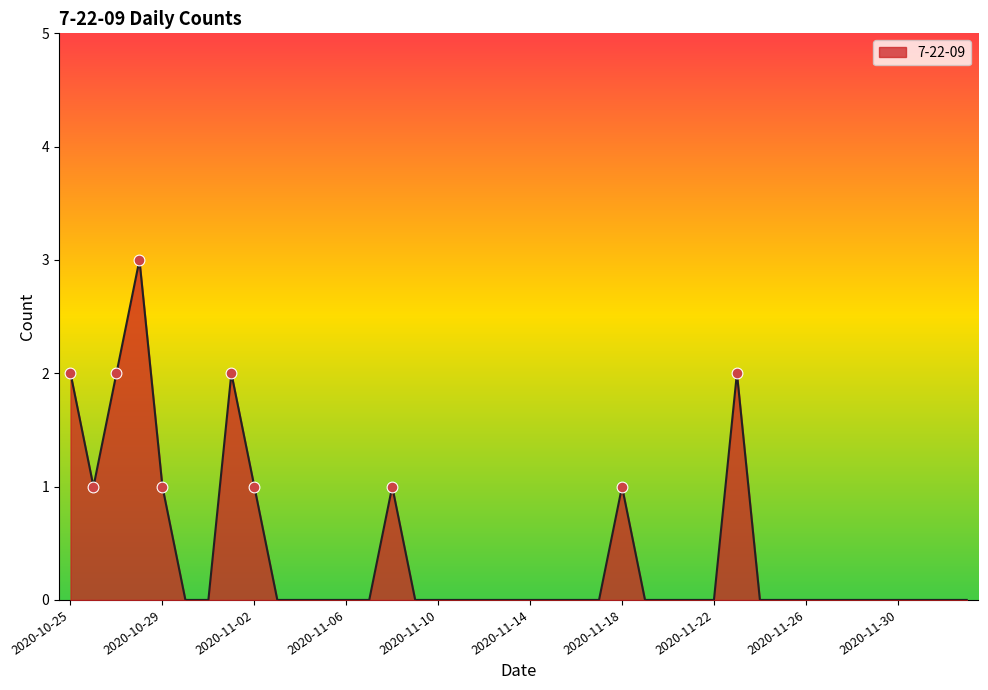

What is the difference between the maximum and minimum values?

3